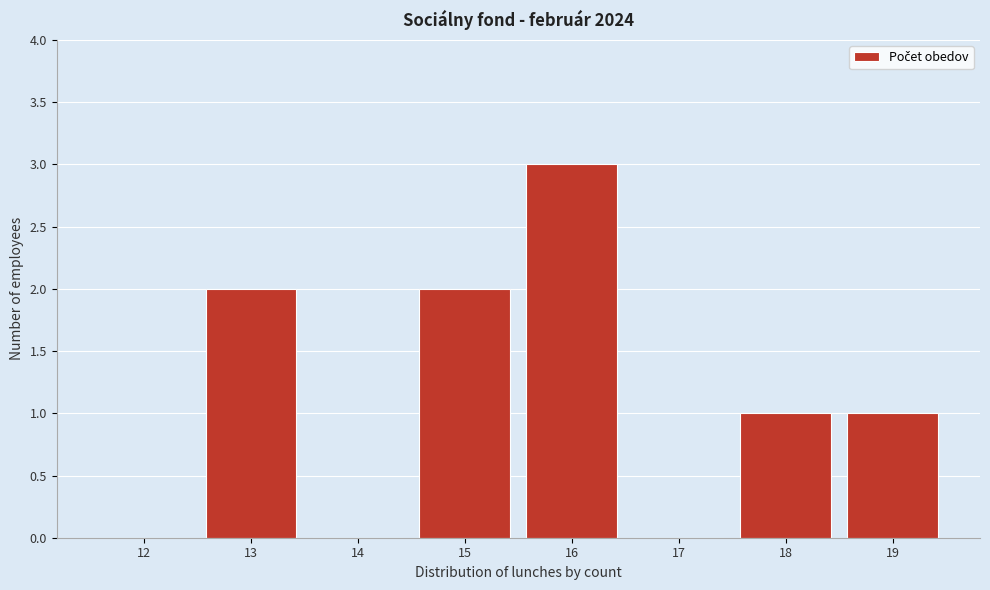

Reading left to right, transcribe this chart: for each bar, give the range it covers on the x-axis and its height. The values are not printed on the chart, so give them approximately, as read against the axis.

11.5 to 12.5: 0
12.5 to 13.5: 2
13.5 to 14.5: 0
14.5 to 15.5: 2
15.5 to 16.5: 3
16.5 to 17.5: 0
17.5 to 18.5: 1
18.5 to 19.5: 1